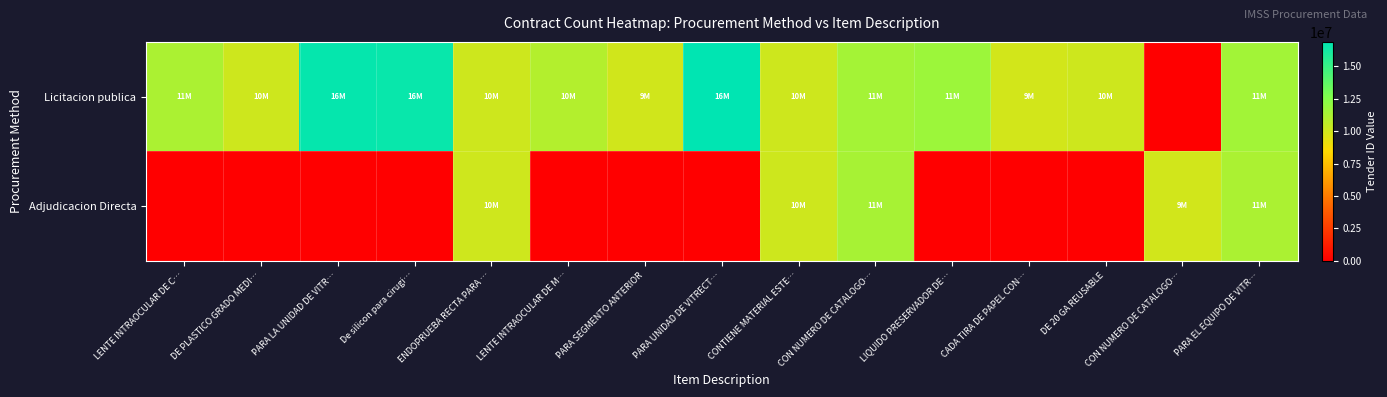

Count the number of data series in this chart.

2